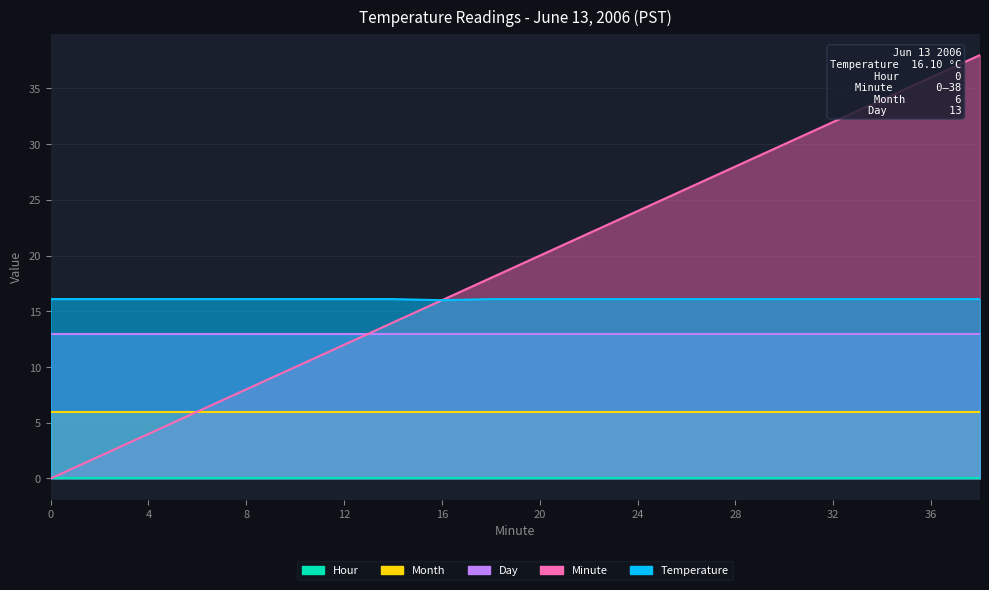

Reading left to right, extract all data points from this chart.

Temperature: 0=16.1	2=16.1	4=16.1	6=16.1	8=16.1	10=16.1	12=16.1	14=16.1	16=16.0	18=16.1	20=16.1	22=16.1	24=16.1	26=16.1	28=16.1	30=16.1	32=16.1	34=16.1	36=16.1	38=16.1
Hour: 0=0.0	2=0.0	4=0.0	6=0.0	8=0.0	10=0.0	12=0.0	14=0.0	16=0.0	18=0.0	20=0.0	22=0.0	24=0.0	26=0.0	28=0.0	30=0.0	32=0.0	34=0.0	36=0.0	38=0.0
Minute: 0=0.0	2=2.0	4=4.0	6=6.0	8=8.0	10=10.0	12=12.0	14=14.0	16=16.0	18=18.0	20=20.0	22=22.0	24=24.0	26=26.0	28=28.0	30=30.0	32=32.0	34=34.0	36=36.0	38=38.0
Month: 0=6.0	2=6.0	4=6.0	6=6.0	8=6.0	10=6.0	12=6.0	14=6.0	16=6.0	18=6.0	20=6.0	22=6.0	24=6.0	26=6.0	28=6.0	30=6.0	32=6.0	34=6.0	36=6.0	38=6.0
Day: 0=13.0	2=13.0	4=13.0	6=13.0	8=13.0	10=13.0	12=13.0	14=13.0	16=13.0	18=13.0	20=13.0	22=13.0	24=13.0	26=13.0	28=13.0	30=13.0	32=13.0	34=13.0	36=13.0	38=13.0